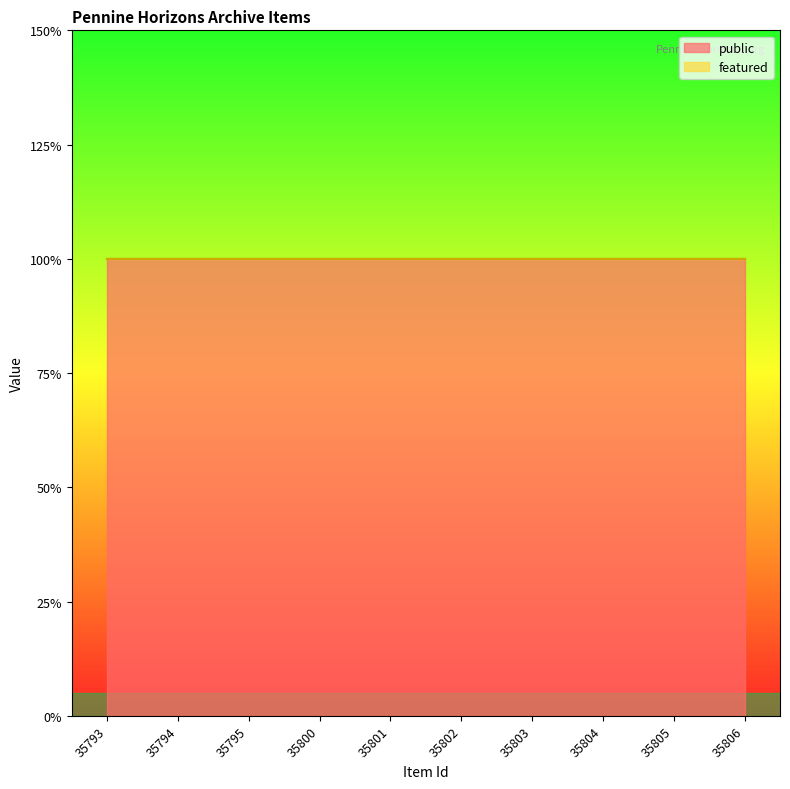

Rank the categories by featured value from highest to lowest.

35793, 35794, 35795, 35800, 35801, 35802, 35803, 35804, 35805, 35806